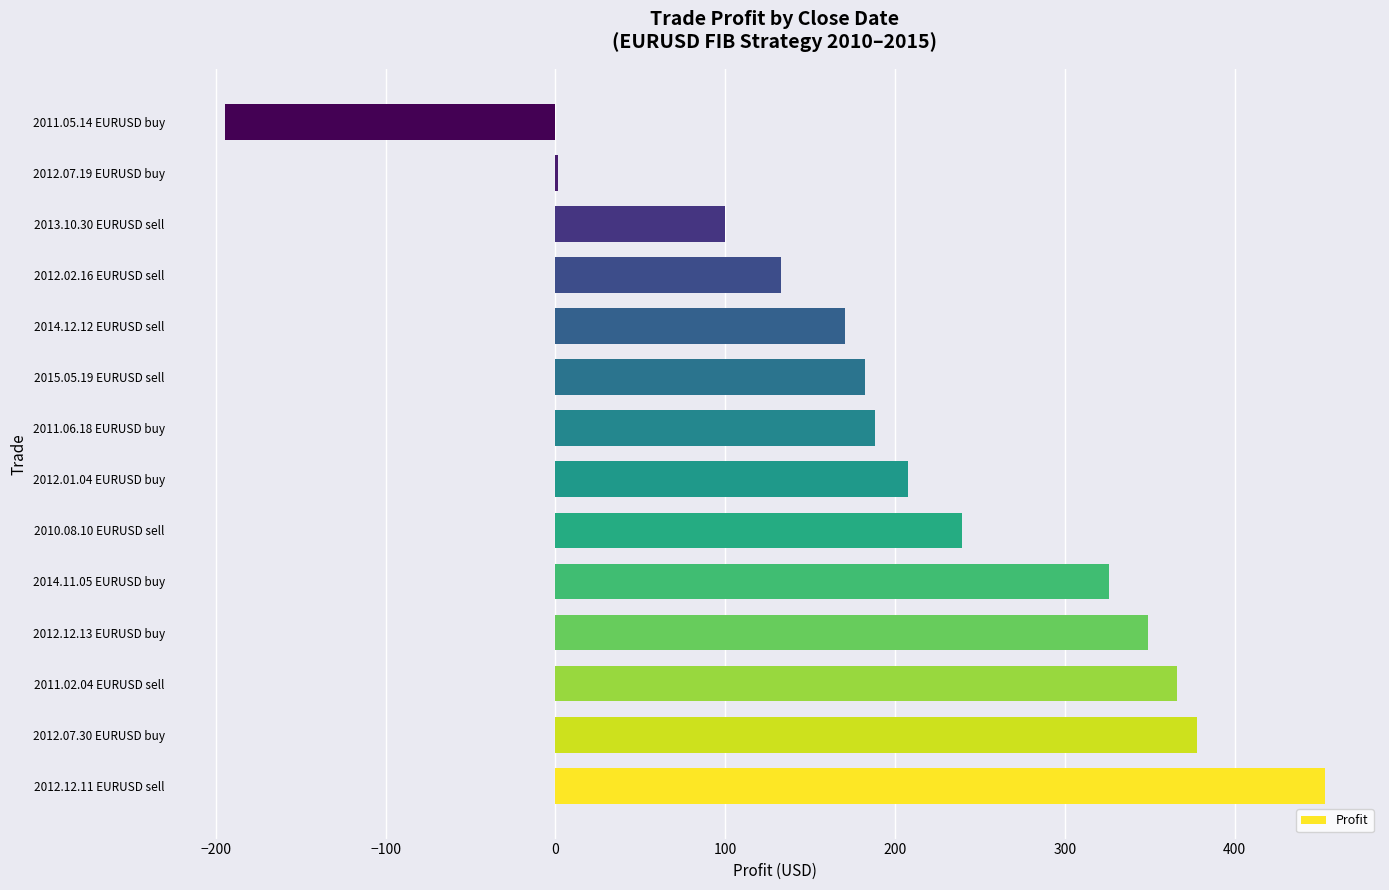

Between 2012.12.13 EURUSD buy and 2014.12.12 EURUSD sell, which is larger?

2012.12.13 EURUSD buy